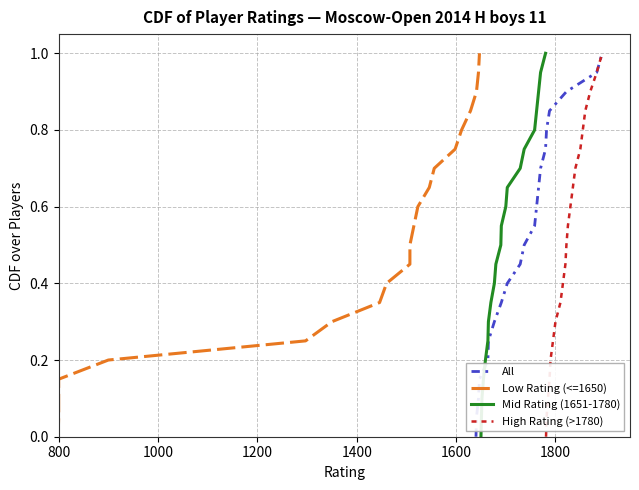

How many values in the Low Rating (<=1650) series exceed 0?

20